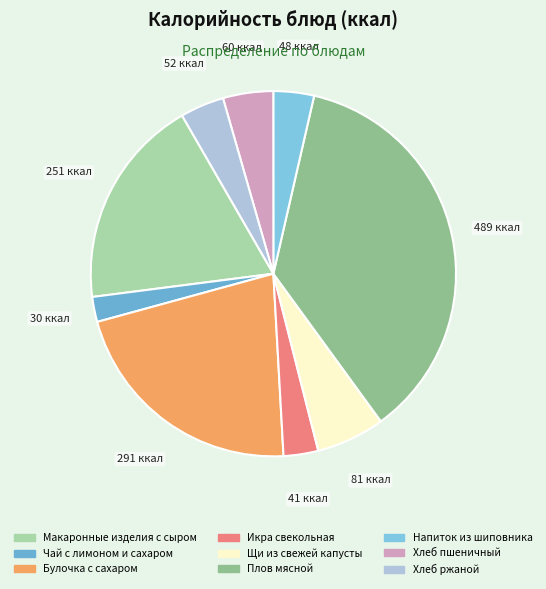

Rank the categories by value from lowest to highest.

Чай с лимоном и сахаром, Икра свекольная, Напиток из шиповника, Хлеб ржаной, Хлеб пшеничный, Щи из свежей капусты, Макаронные изделия с сыром, Булочка с сахаром, Плов мясной